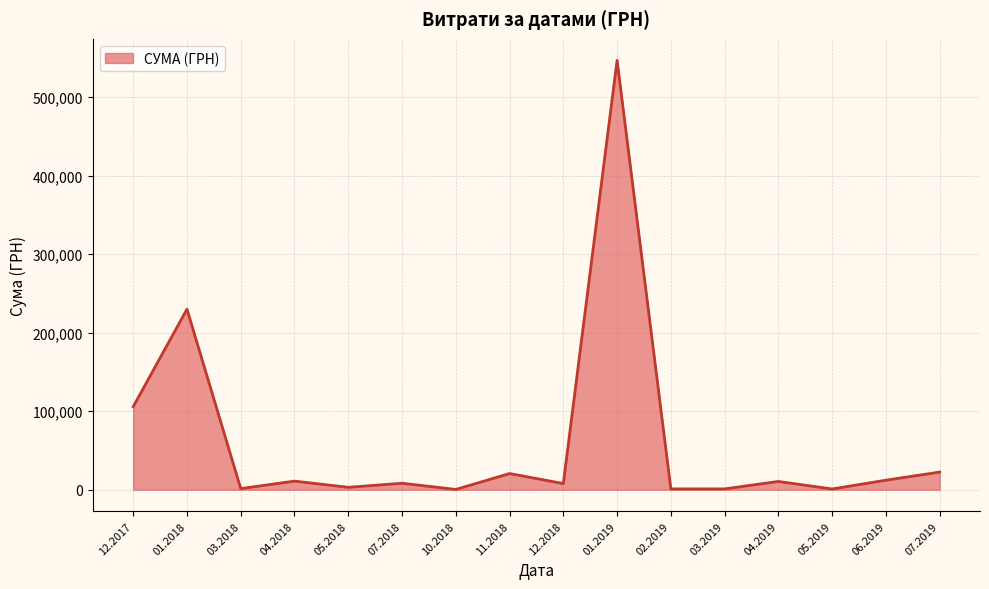

How many lines are shown in the chart?

1